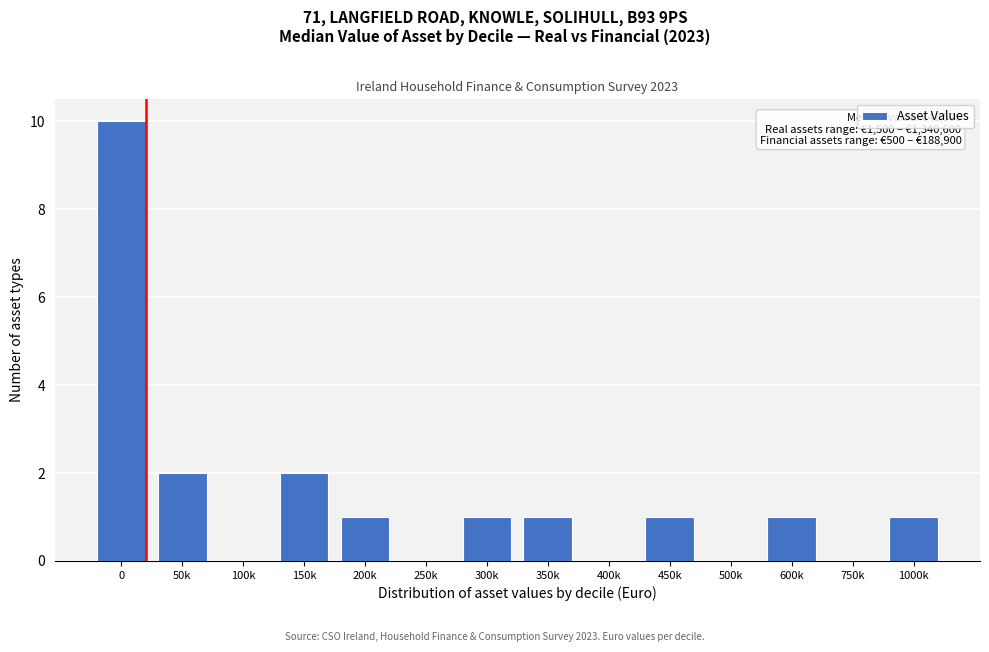

Reading right to left, extract all data points from this chart.

1000k=1	750k=0	600k=1	500k=0	450k=1	400k=0	350k=1	300k=1	250k=0	200k=1	150k=2	100k=0	50k=2	0=10